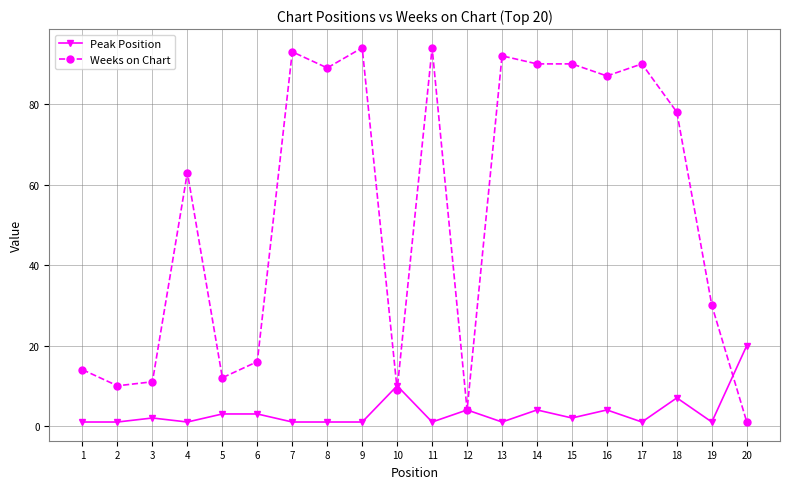

True or false: Peak Position and Weeks on Chart cross at least once.

True